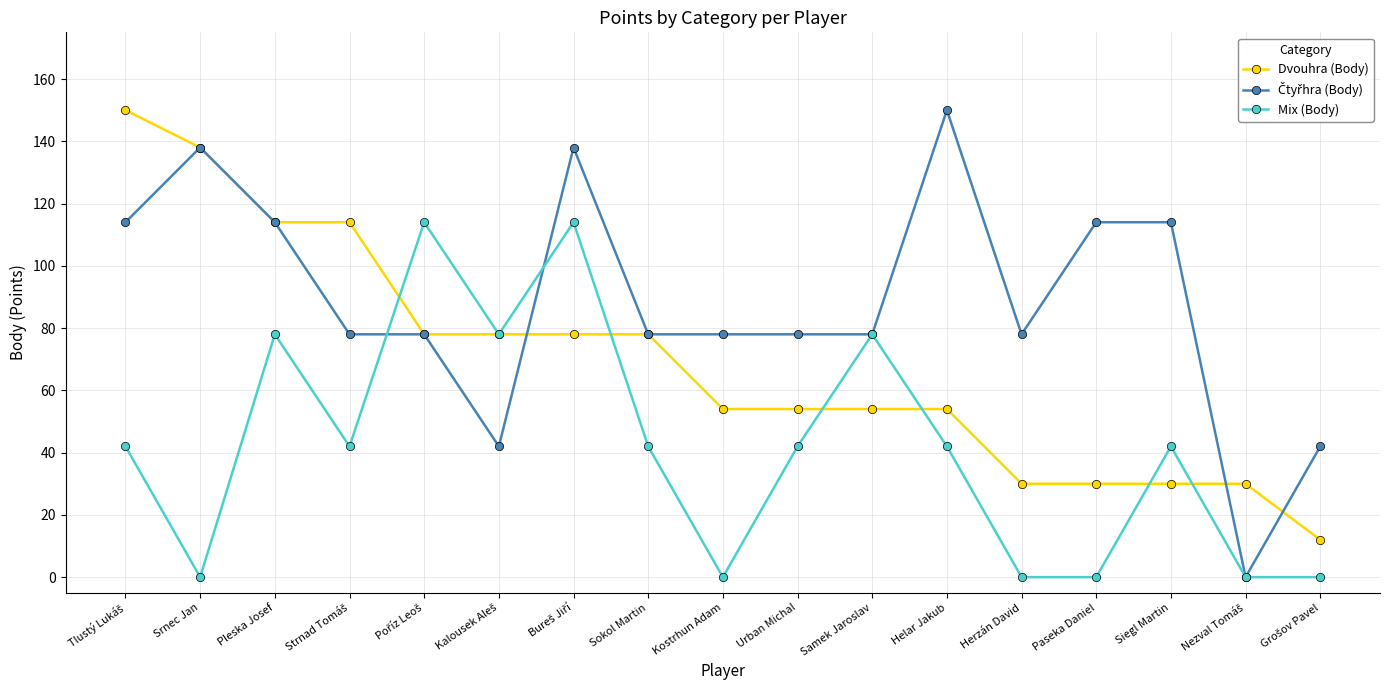

What position from the right is Srnec Jan?

16